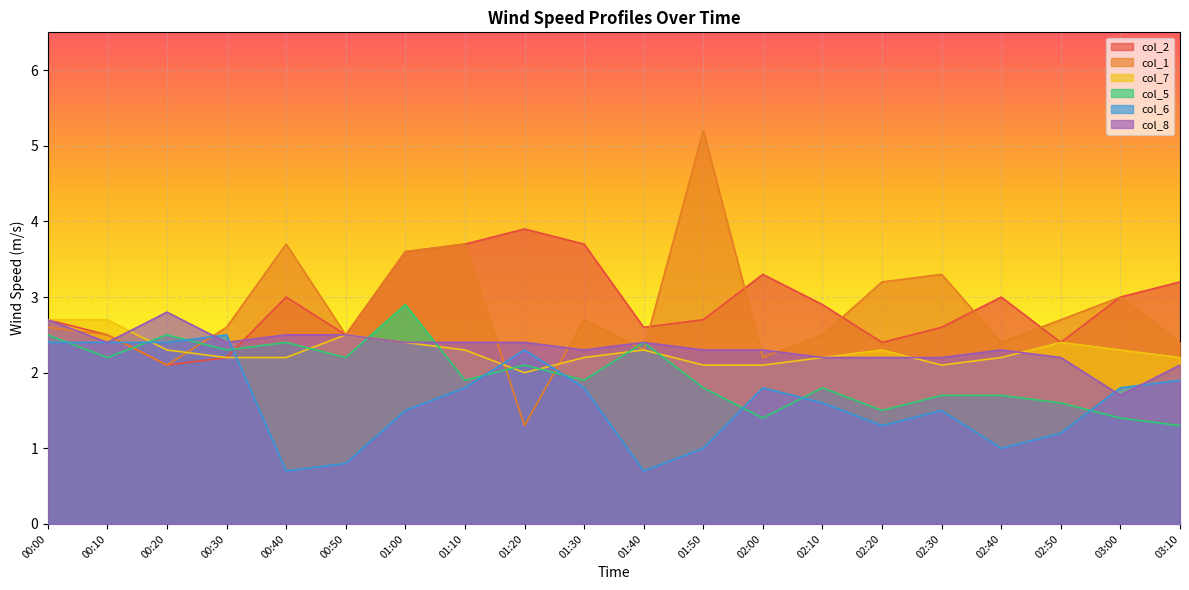

True or false: col_8 has more than 2 interior local peaks.

True